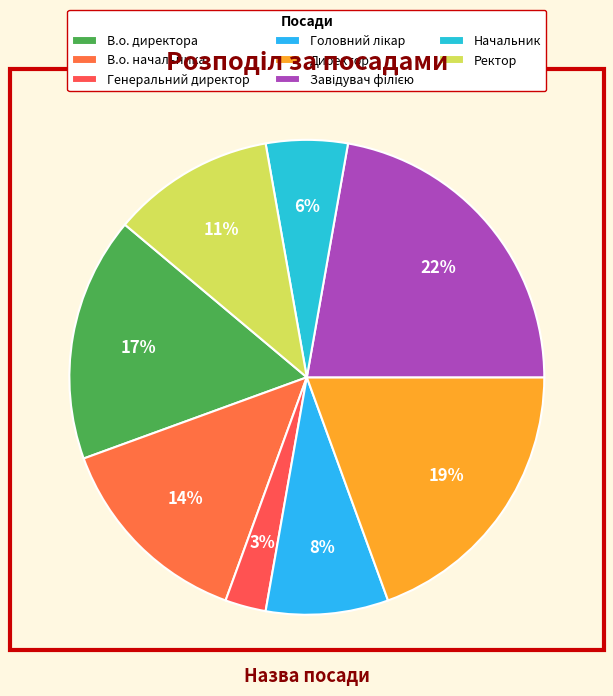

To the nearest percent, what is the difference between the largest and smallest slice percentages?

19%